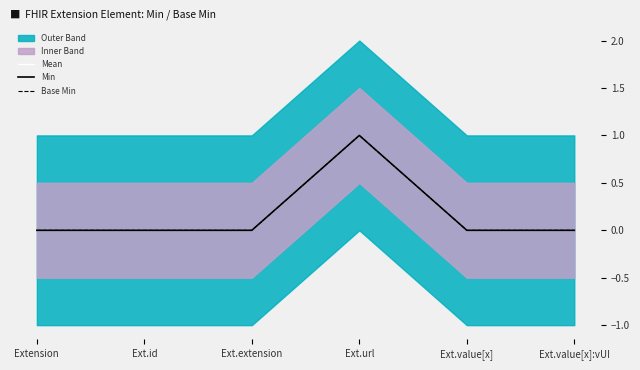

True or false: Base Min and Min intersect in this chart.

False